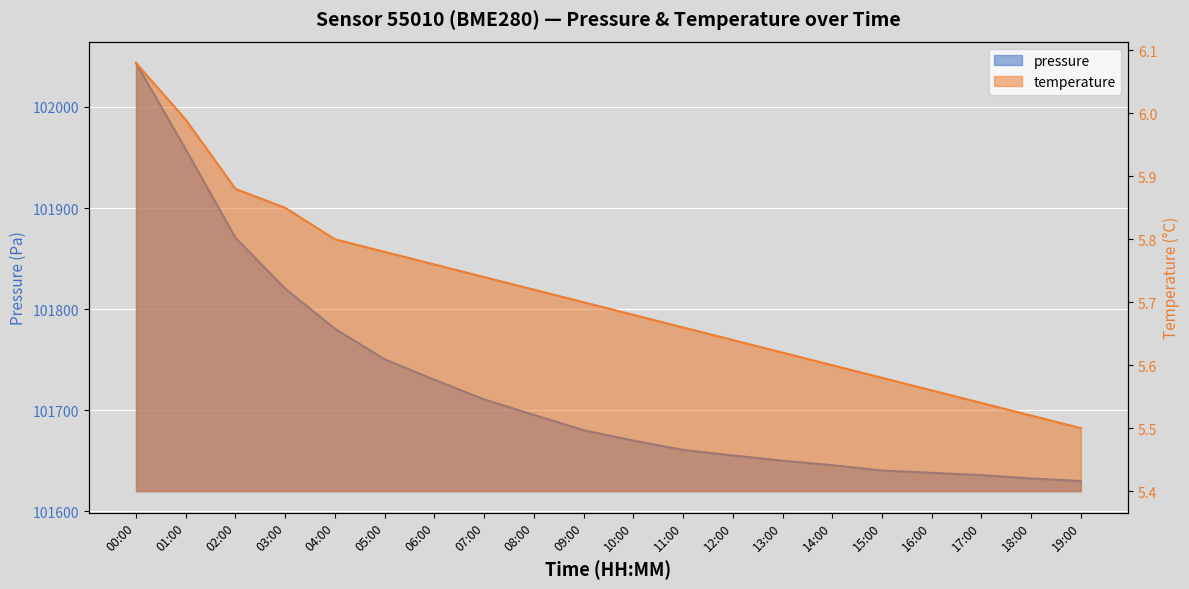

Reading right to left, transcribe all the data shown in this chart.

pressure: 101630.1	101632.6	101635.9	101638.2	101640.5	101645.8	101650.2	101655.4	101660.8	101670.1	101680.3	101695.5	101710.8	101730.2	101750.4	101780.6	101820.3	101870.5	101958.1	102043.3
temperature: 5.5	5.5	5.5	5.6	5.6	5.6	5.6	5.6	5.7	5.7	5.7	5.7	5.7	5.8	5.8	5.8	5.8	5.9	6.0	6.1